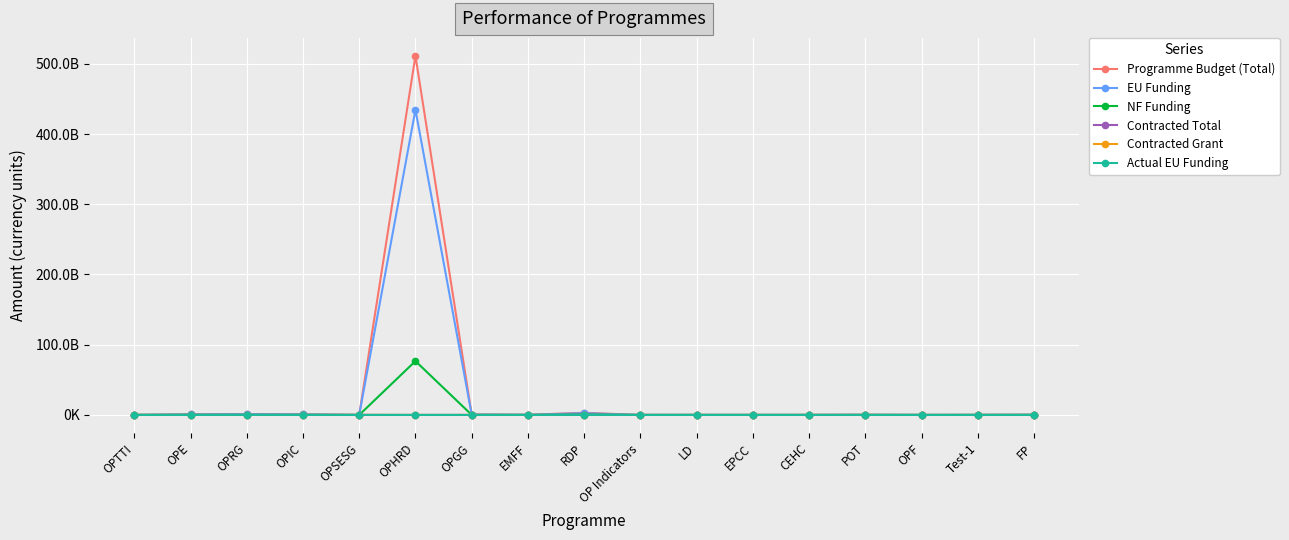

What is the smallest value displayed?

-367171.6